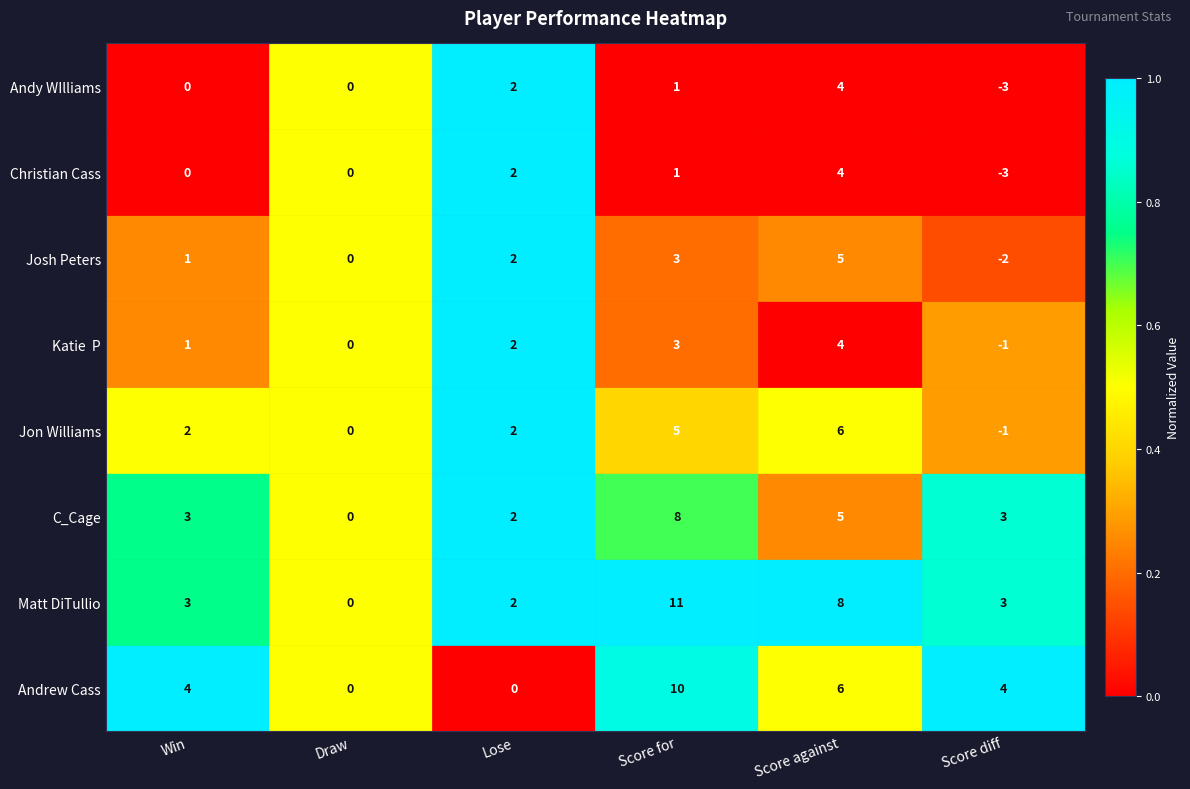

Which series has the largest total across all categories?

Matt DiTullio